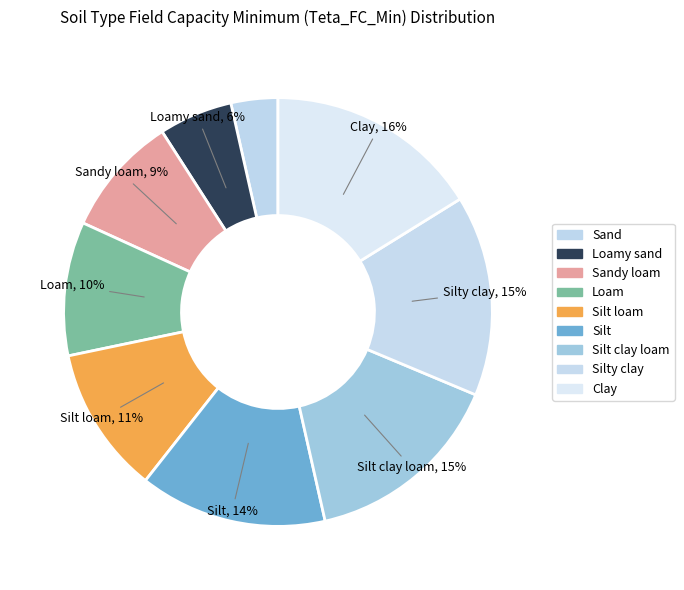

True or false: Silt loam accounts for 11% of the total.

True